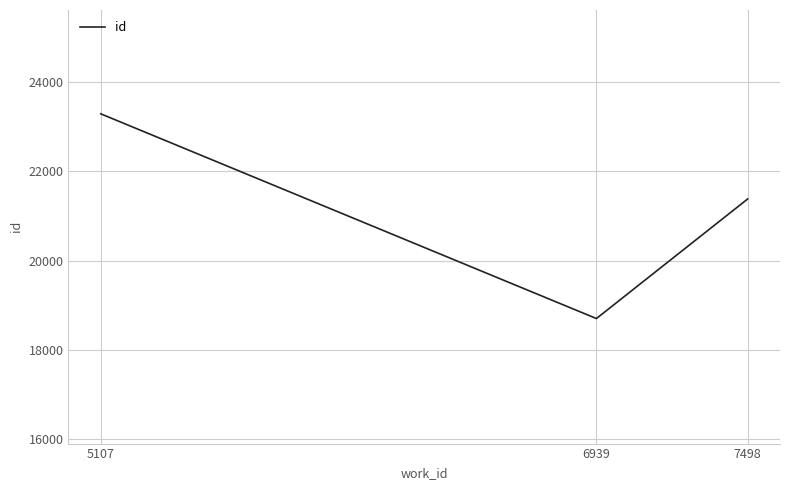

What is the difference between the maximum and minimum values?

4592